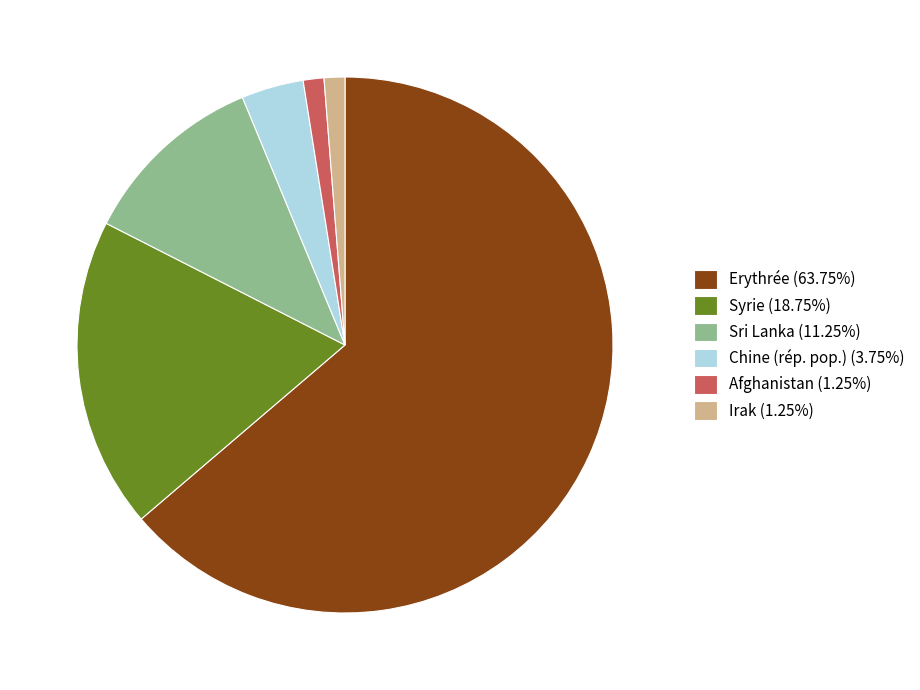

Does Sri Lanka (11.25%) account for over 50% of the chart?

No